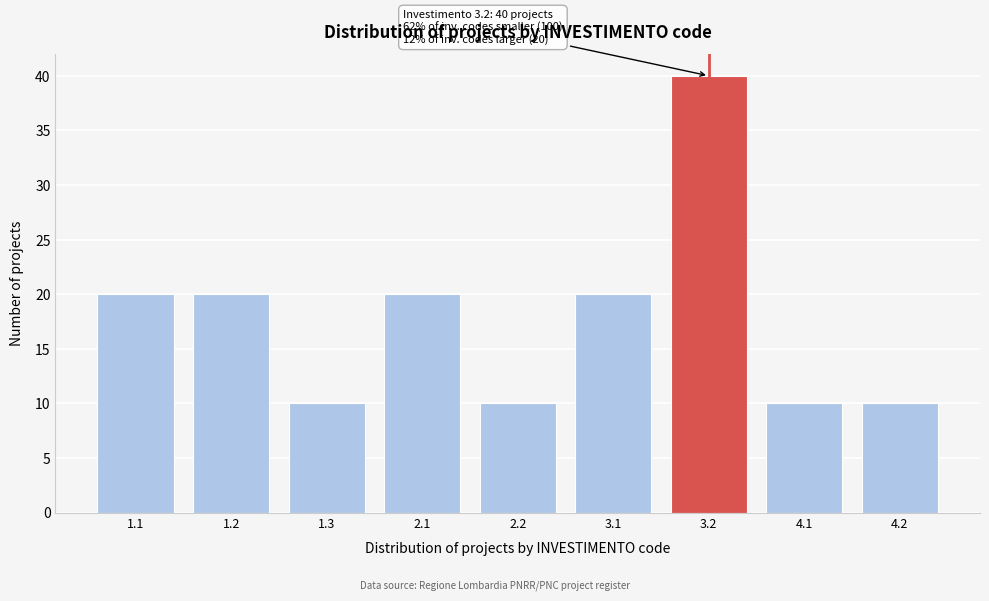

Reading right to left, list all the values displayed in this chart.

10	10	40	20	10	20	10	20	20